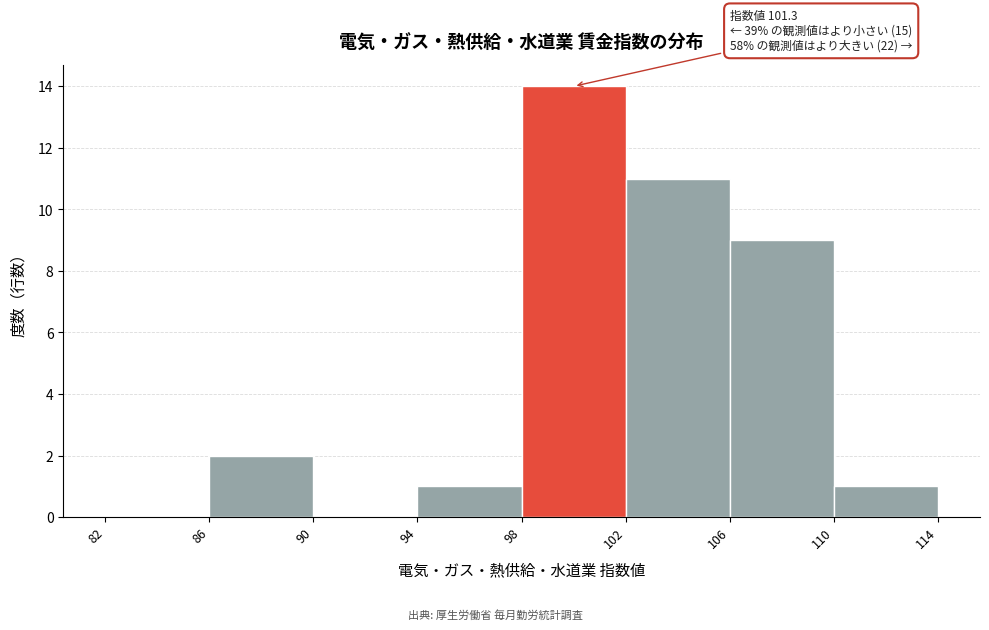

Which range on the x-axis has the tallest bar?

98 to 102